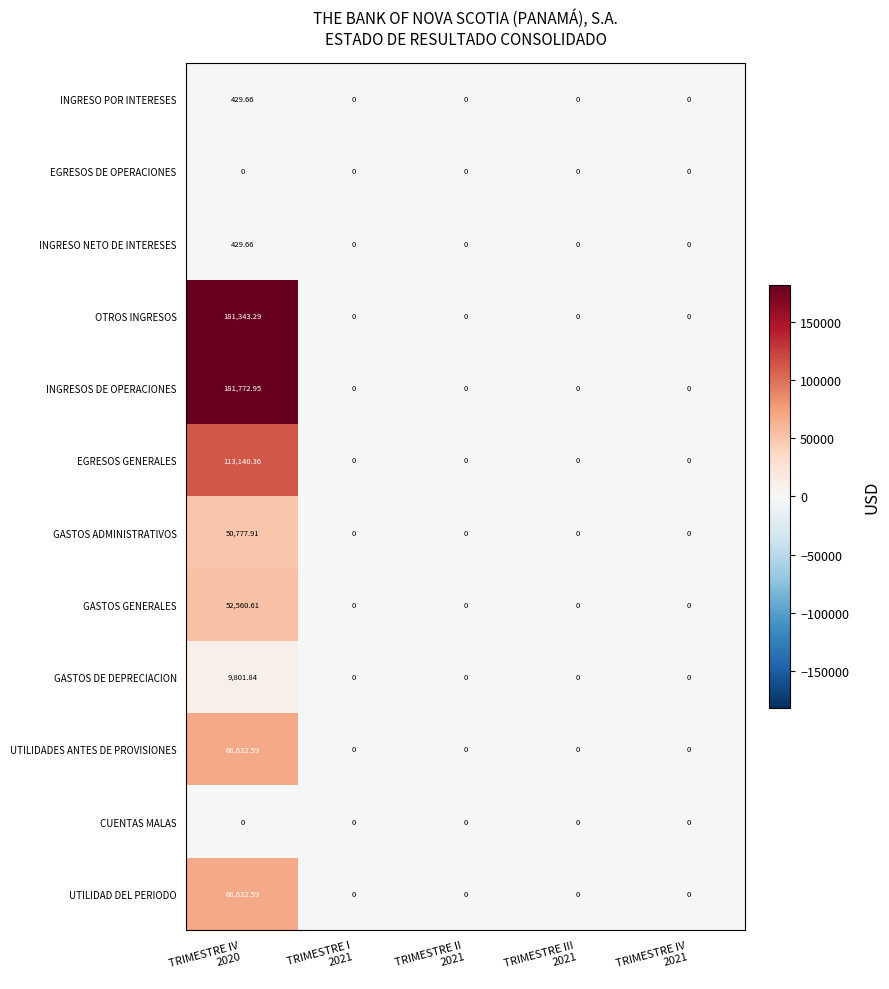

Which series has the largest total across all categories?

INGRESOS DE OPERACIONES